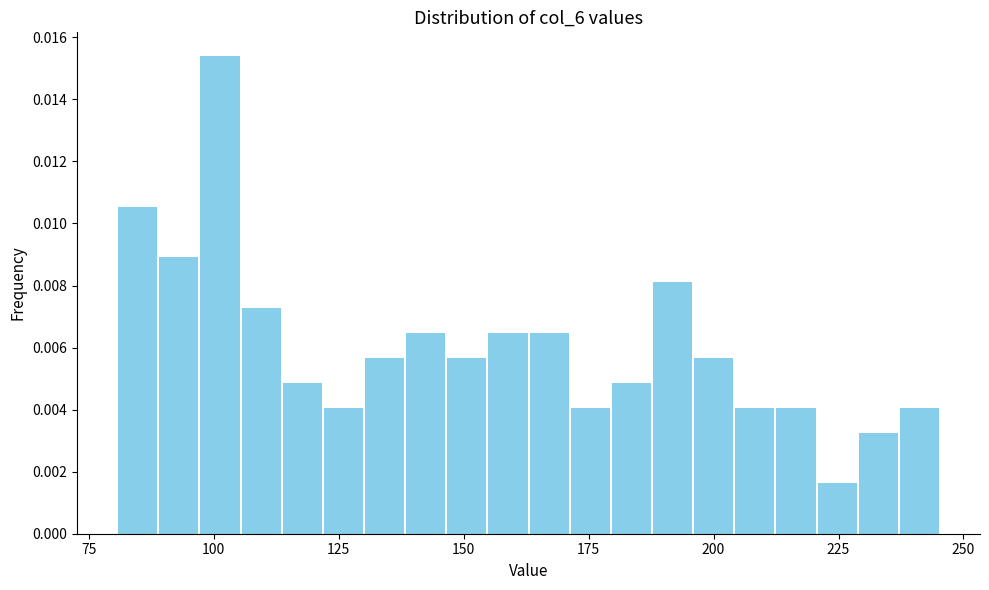

Read against the x-axis, roughly where is the centre of the tallest bar?

100